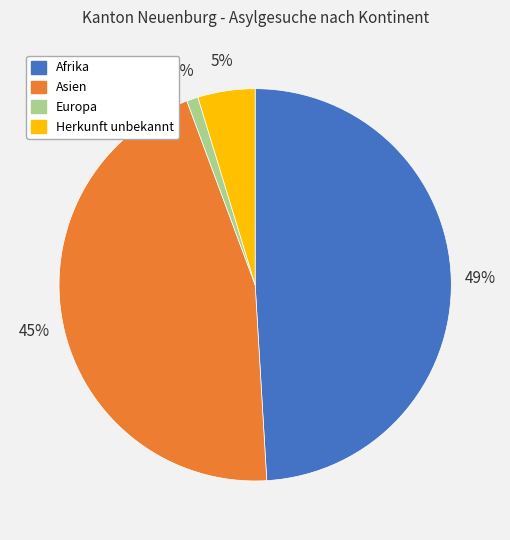

How many segments does this pie chart have?

4